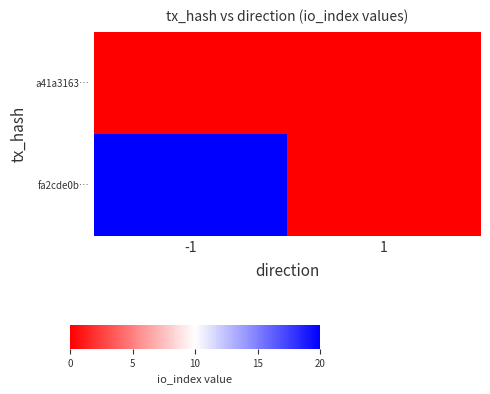

How many categories are shown in the chart?

2